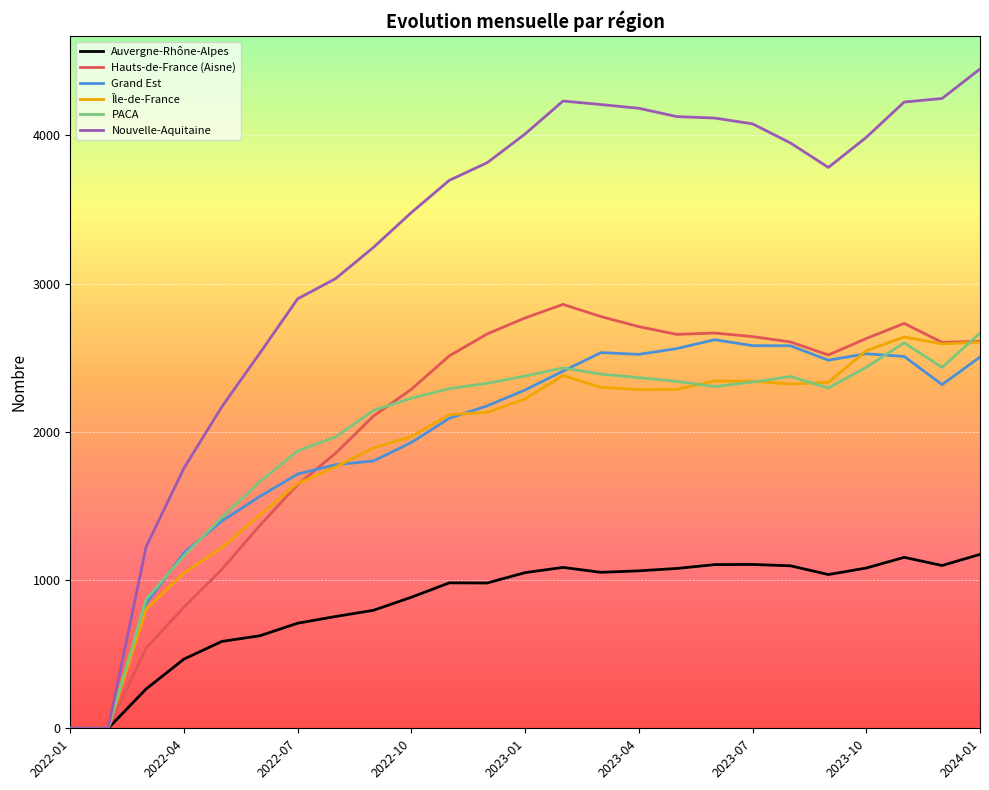

Which series has the largest total across all categories?

Nouvelle-Aquitaine